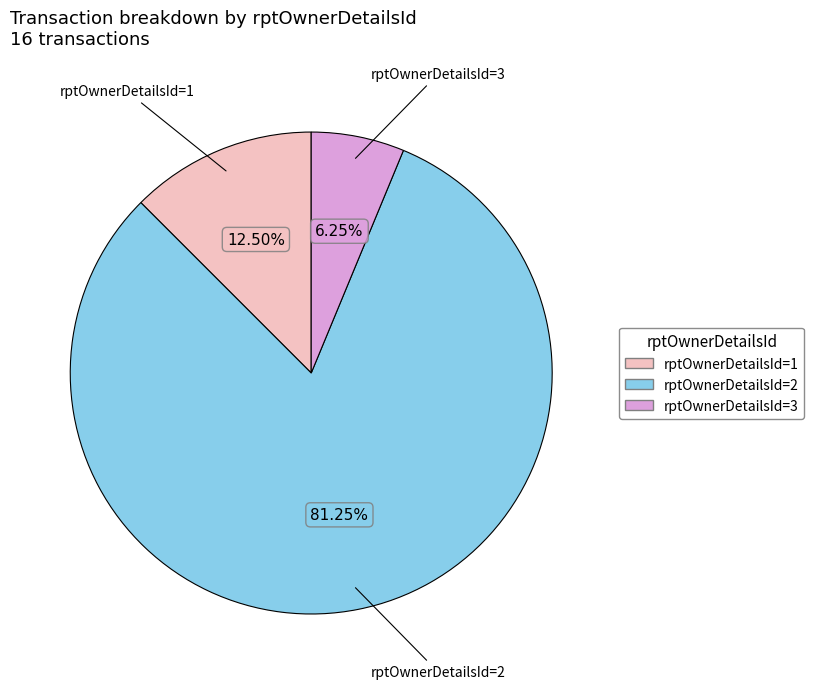

How many segments does this pie chart have?

3